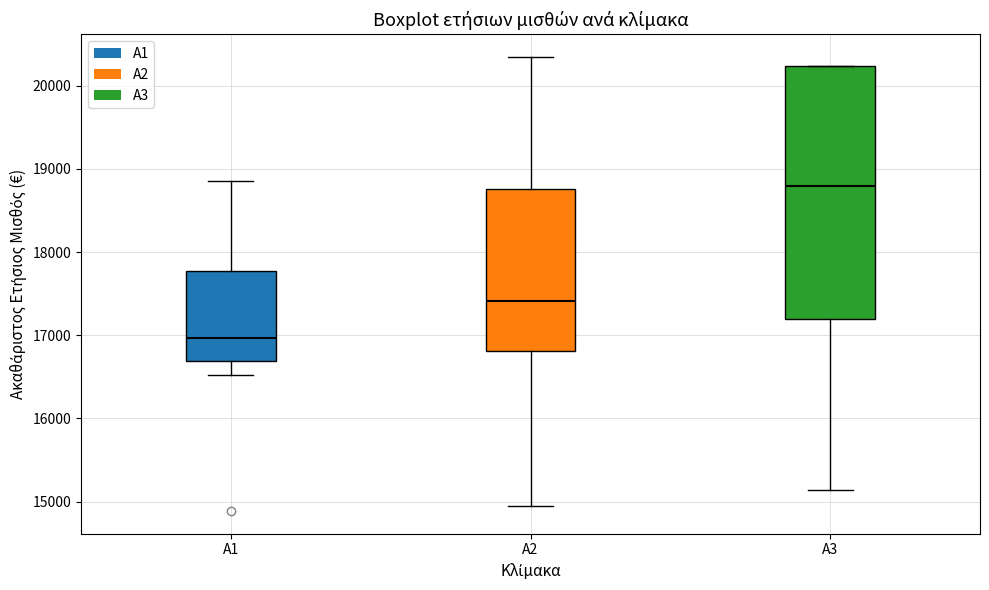

Reading left to right, transcribe this box plot: for each box, give where its median line is, the range the box spans, and where its two whiskers end, as read against the y-axis. The values are not printed on the chart, so give them approximately, as read against the axis.

A1: median 17000, box 16700 to 17800, whiskers 16500 to 18900
A2: median 17400, box 16800 to 18800, whiskers 14900 to 20300
A3: median 18800, box 17200 to 20200, whiskers 15100 to 20200